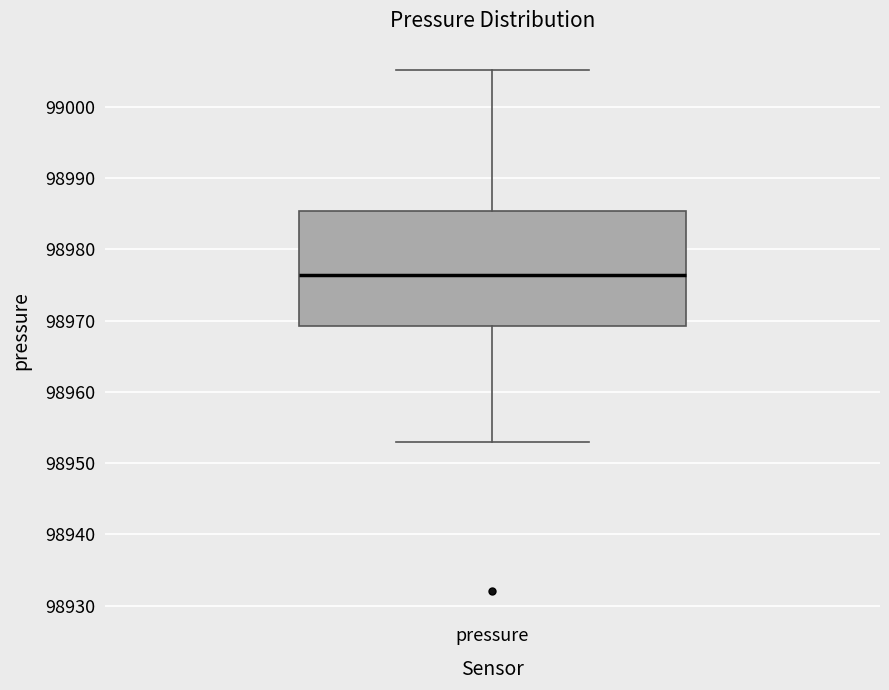

Where does the lower whisker of the box for pressure end on the y-axis? The values are not printed on the chart, so give them approximately, as read against the axis.

98953